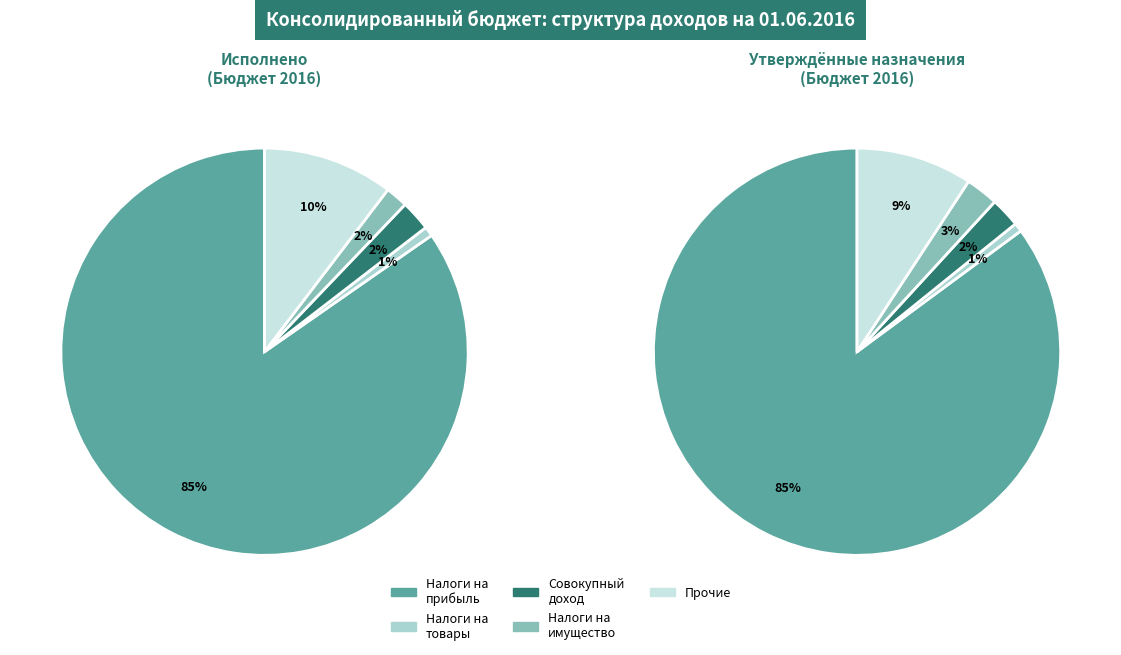

Rank the categories by value from highest to lowest.

НАЛОГИ НА ПРИБЫЛЬ, ДОХОДЫ, НАЛОГОВЫЕ И НЕНАЛОГОВЫЕ ДОХОДЫ (прочие), НАЛОГИ НА СОВОКУПНЫЙ ДОХОД, НАЛОГИ НА ИМУЩЕСТВО, НАЛОГИ НА ТОВАРЫ (РАБОТЫ, УСЛУГИ)